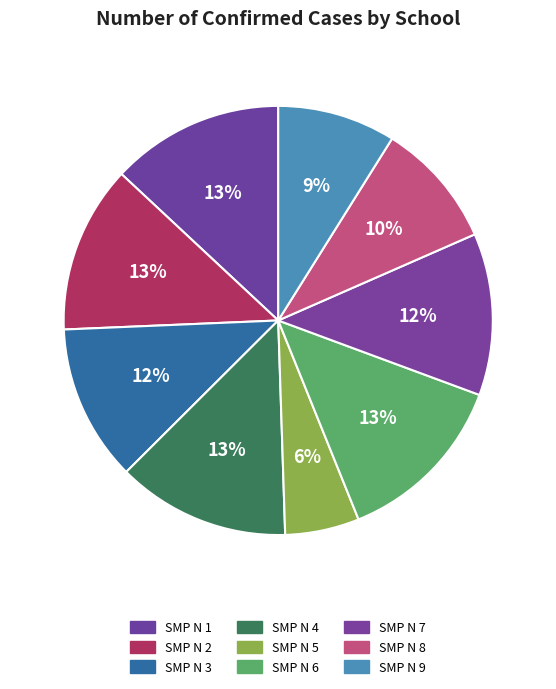

What is the largest slice in the pie chart?

SMP NEGERI 6 TEMPUNAK